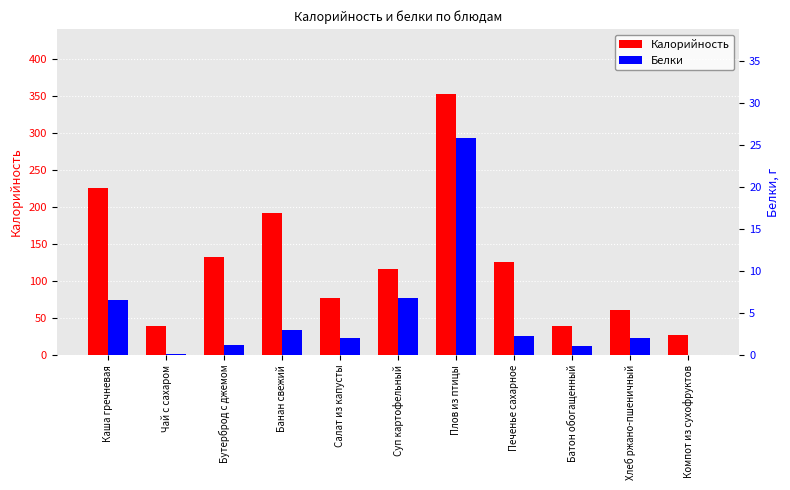

At which category is the sum across all series the highest?

Плов из птицы